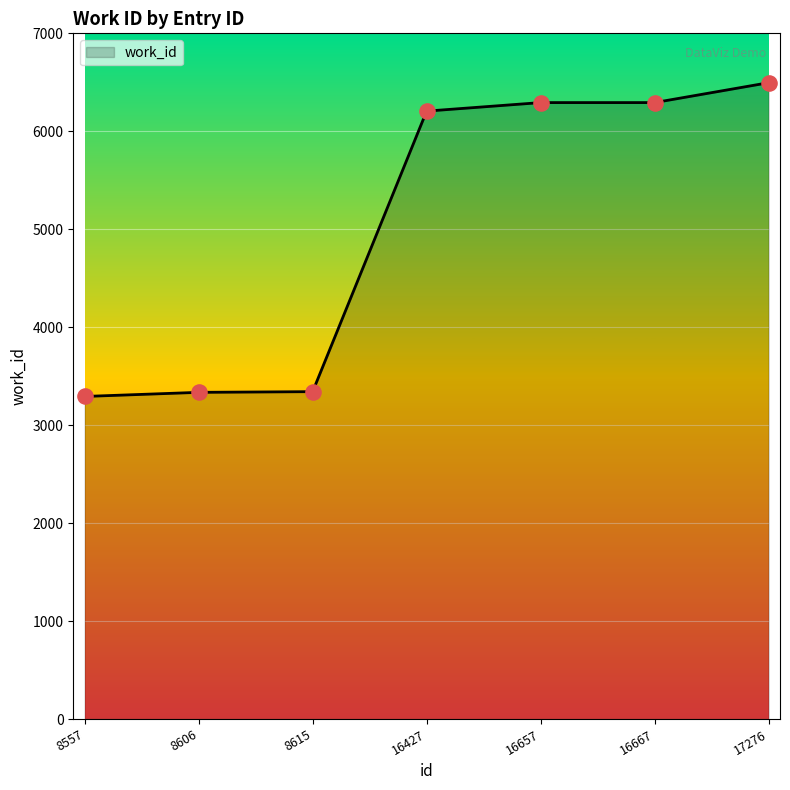

What is the change in value from 8606 to 16657?

+2958